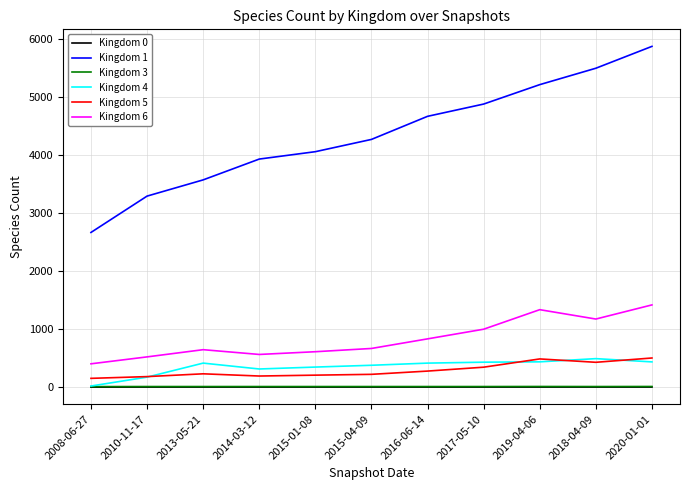

What is the difference between the maximum and minimum values in the Kingdom 0 series?

1